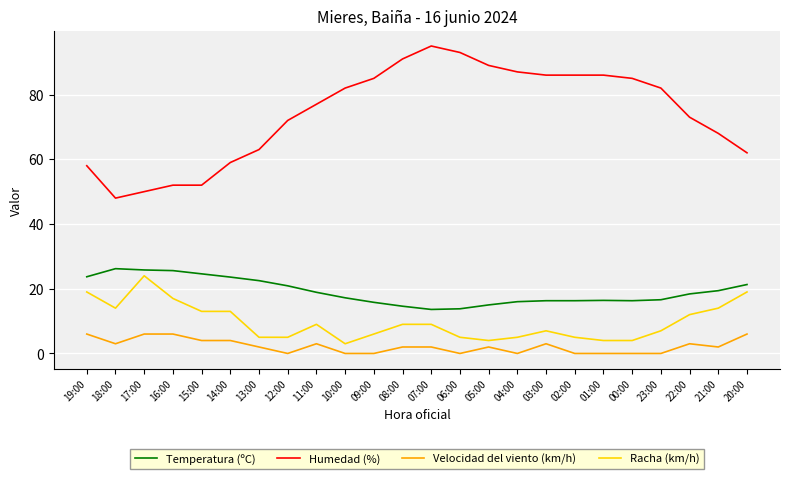

True or false: Humedad (%) and Racha (km/h) cross at least once.

False